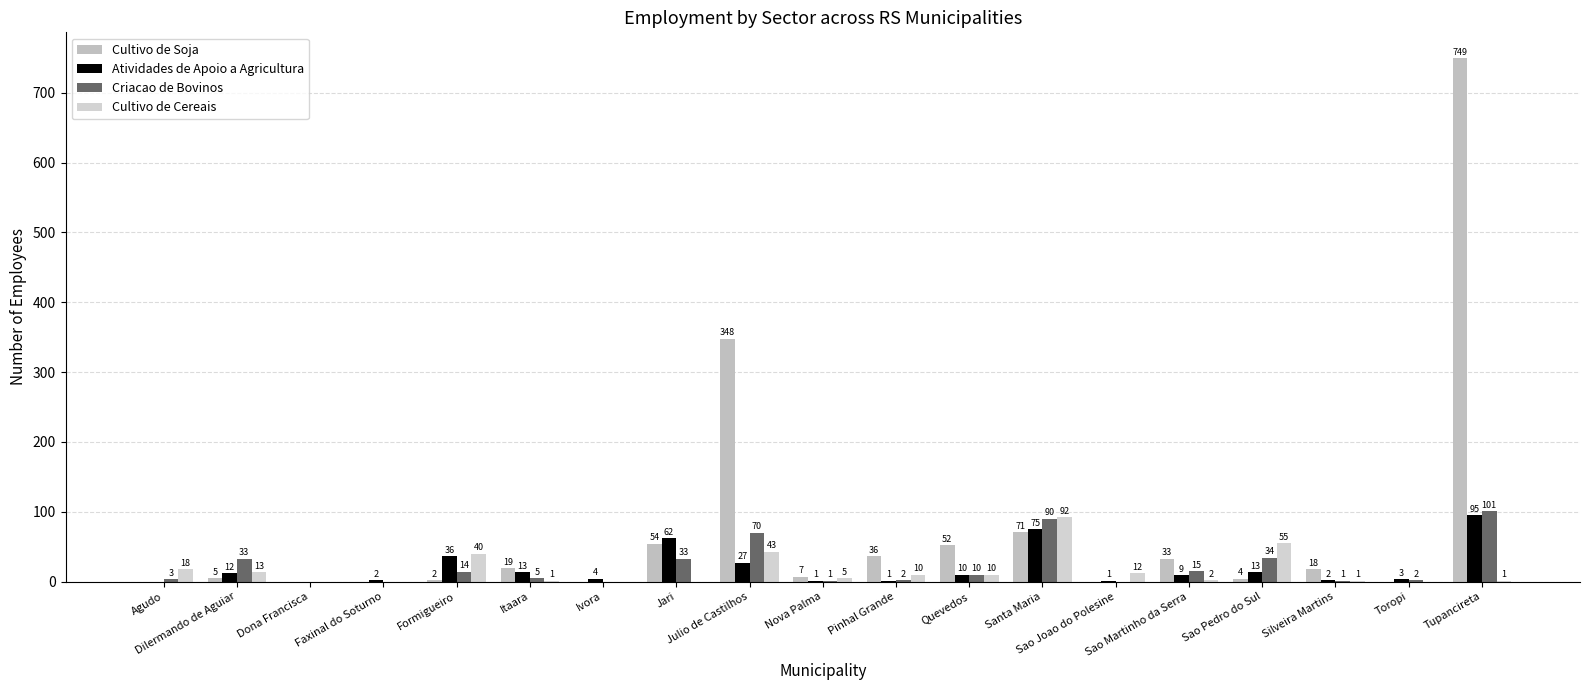

How many values in Cultivo de Cereais are above zero?

14